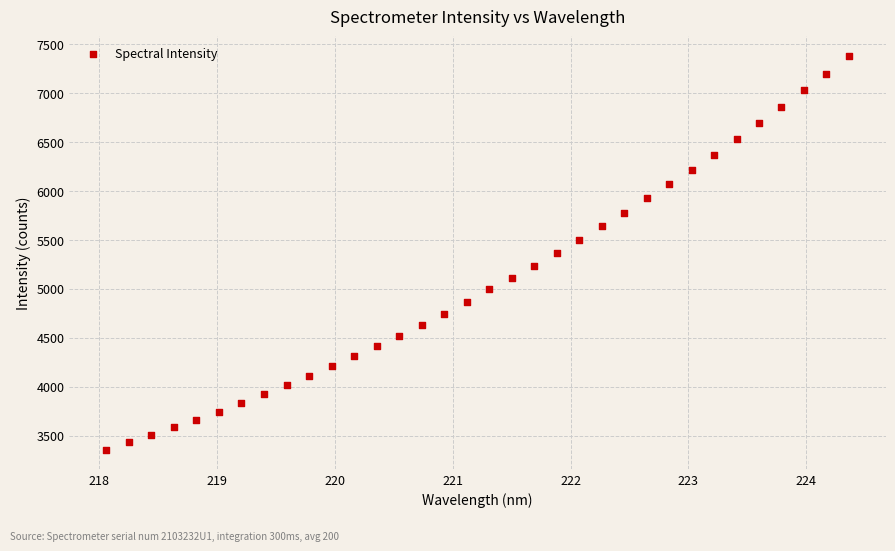

What is the range of X values (max minus min)?

6.3